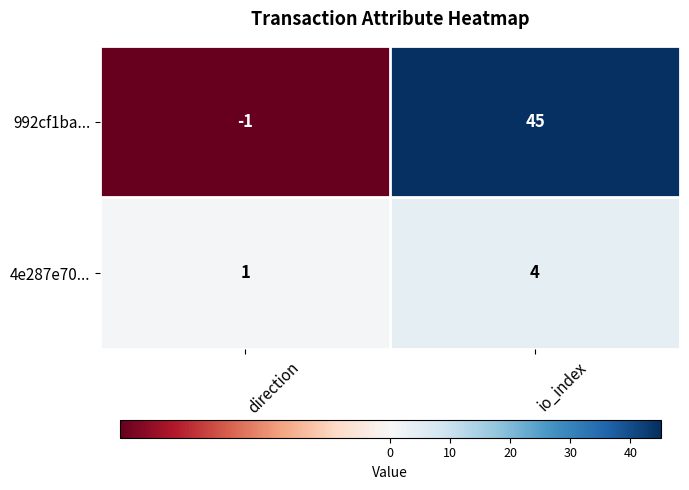

What is the difference between the maximum and minimum values in the 4e287e70... series?

3